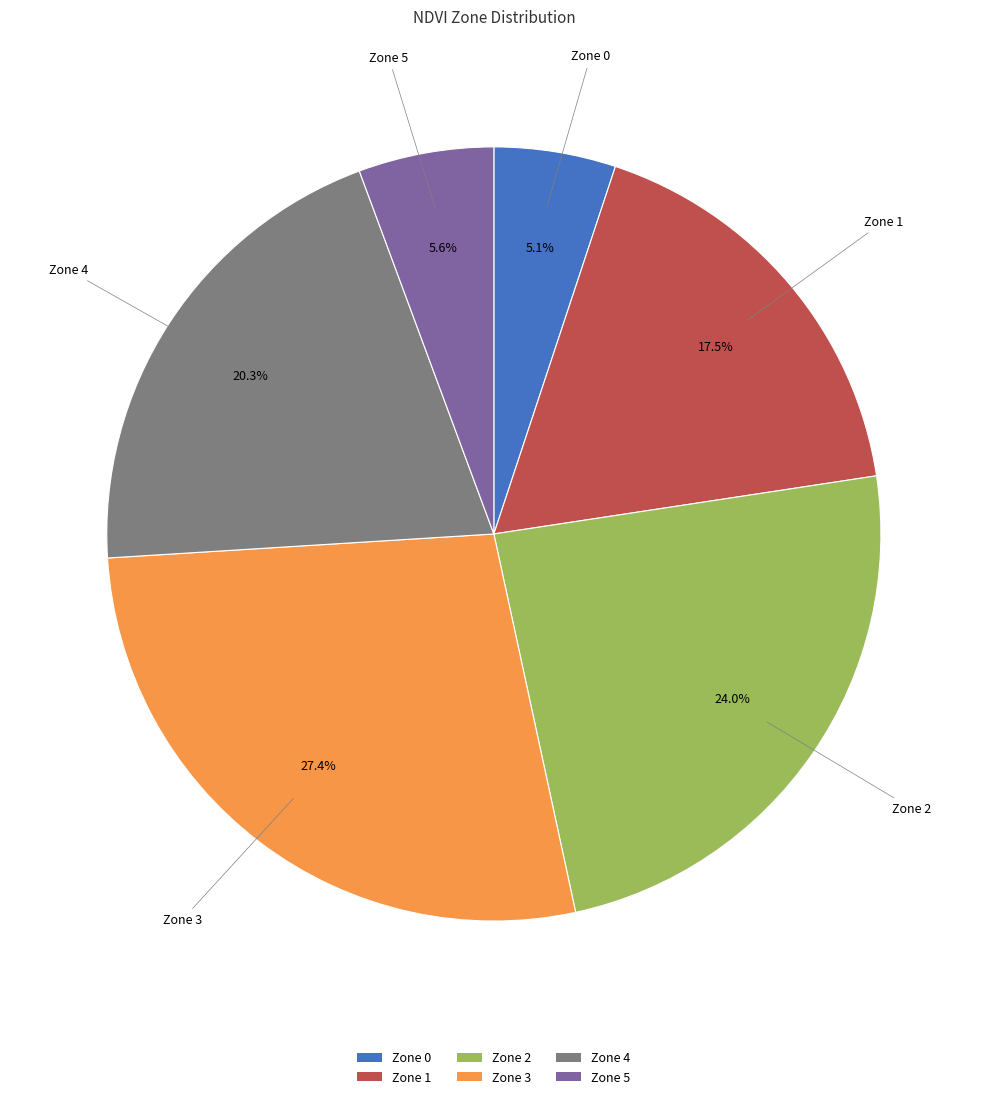

How many segments does this pie chart have?

6